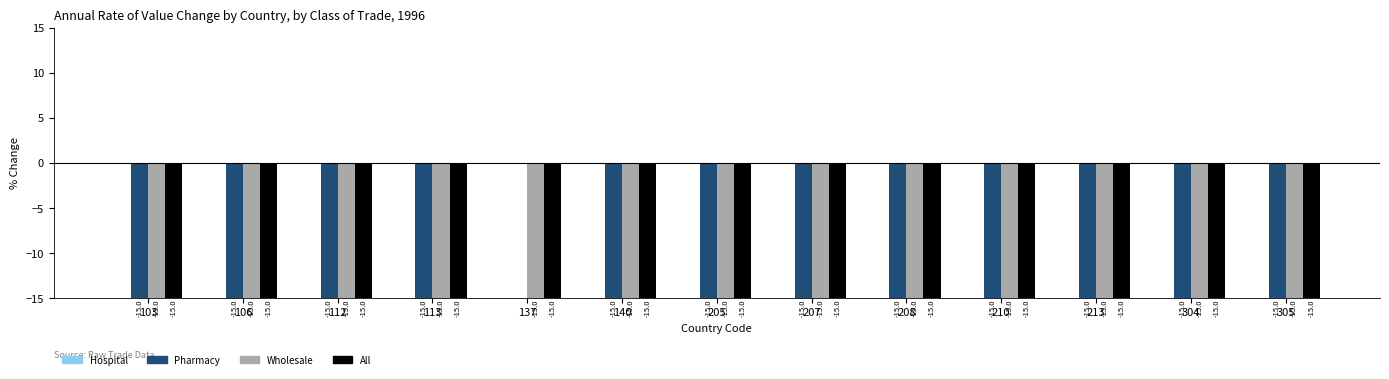

Reading left to right, transcribe all the data shown in this chart.

Pharmacy: 103=-15	106=-15	112=-15	113=-15	137=0	140=-15	205=-15	207=-15	208=-15	210=-15	213=-15	304=-15	305=-15
Wholesale: 103=-15	106=-15	112=-15	113=-15	137=-15	140=-15	205=-15	207=-15	208=-15	210=-15	213=-15	304=-15	305=-15
All: 103=-15	106=-15	112=-15	113=-15	137=-15	140=-15	205=-15	207=-15	208=-15	210=-15	213=-15	304=-15	305=-15